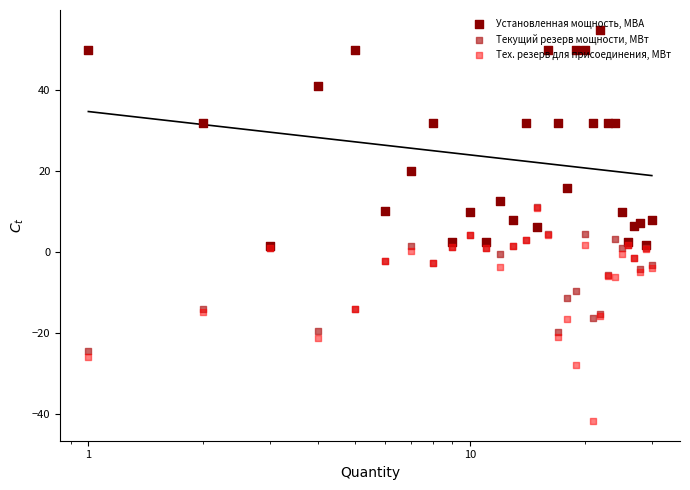

Which series contains the lowest Y value?

Тех. резерв для присоединения, МВт